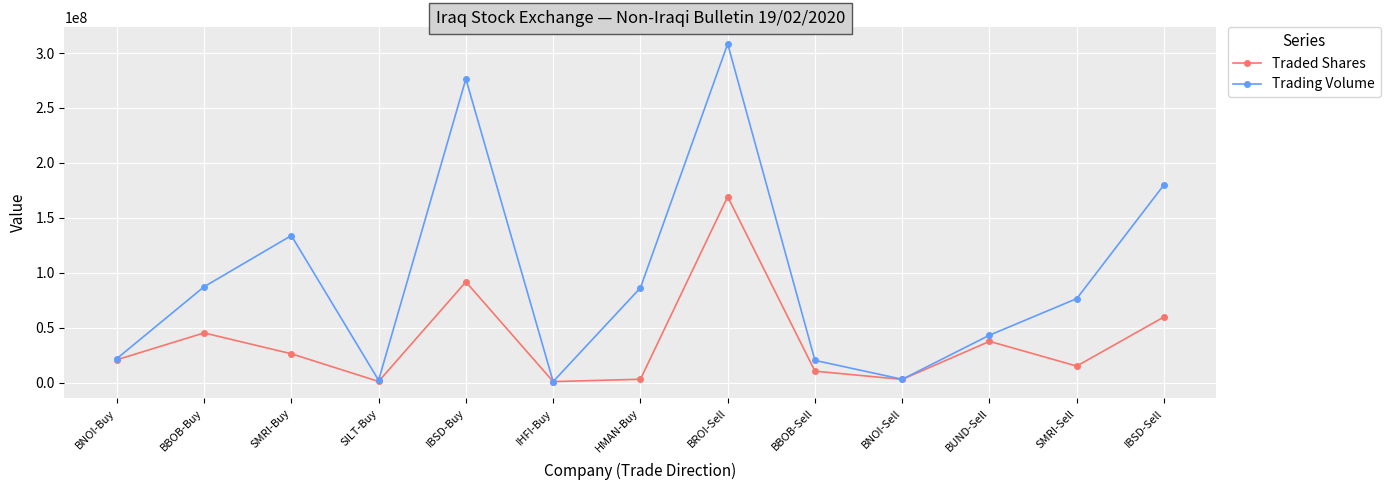

At which category is the sum across all series the highest?

BROI-Sell